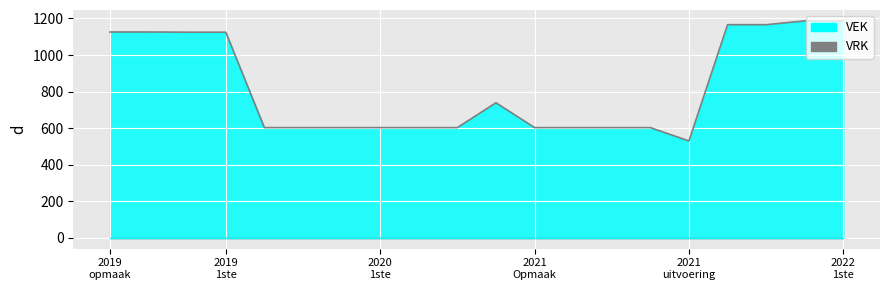

List the series in order of their overall mean, highest first.

VEK line, VRK line